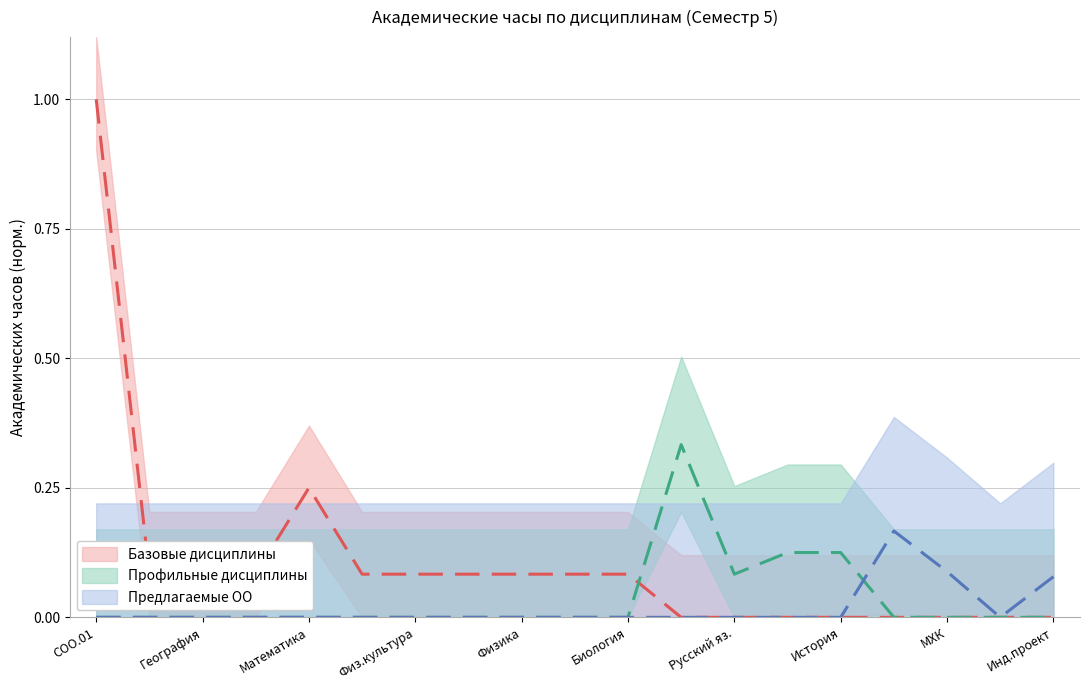

How many intersections are there between Базовые дисциплины and Профильные дисциплины?

1